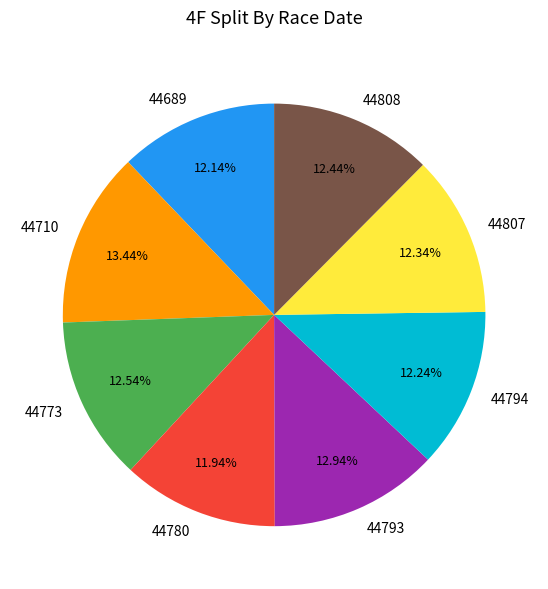

Combined, do 44807 and 44808 account for over 50%?

No